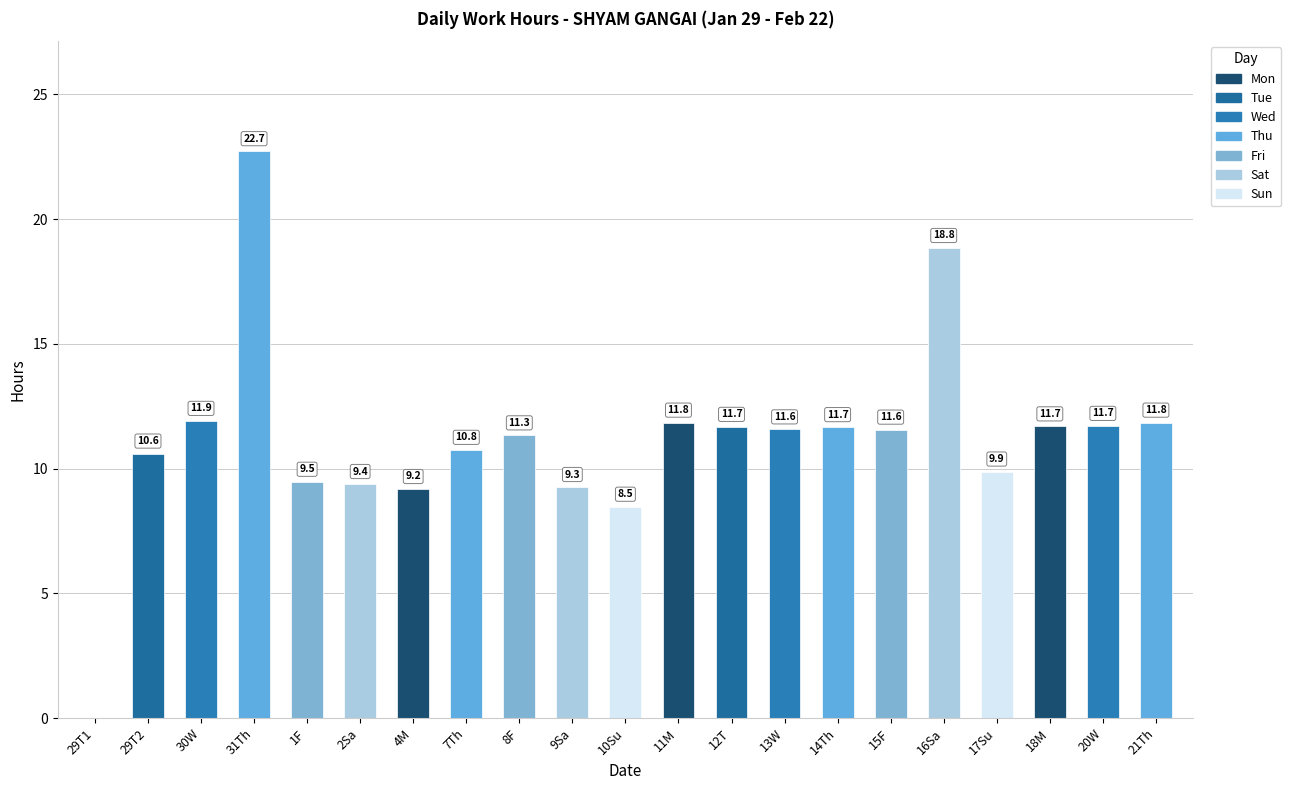

At which label does Low reach its peak?

31-Thu